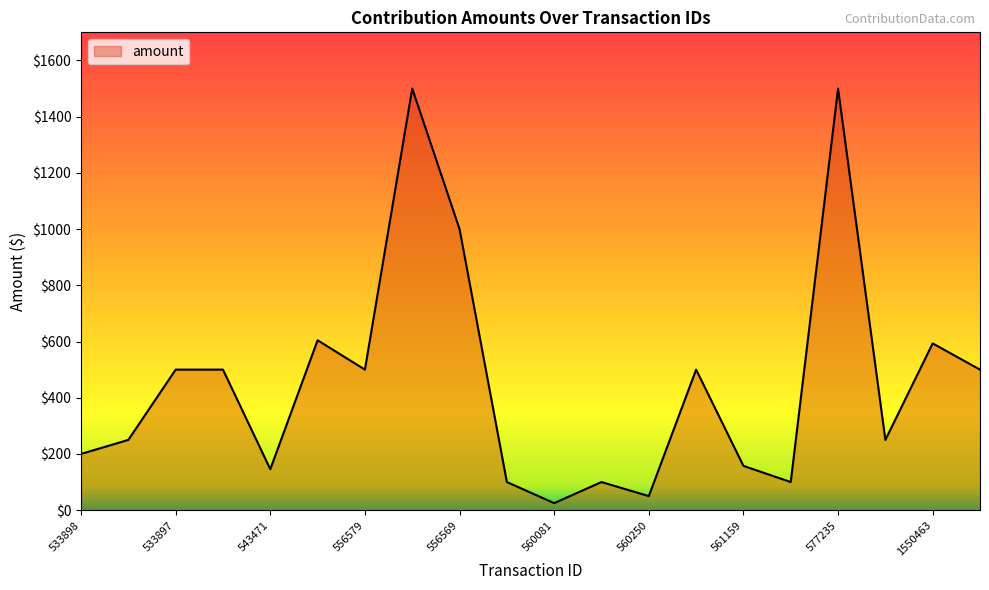

What is the difference between the maximum and minimum values?

1475.0